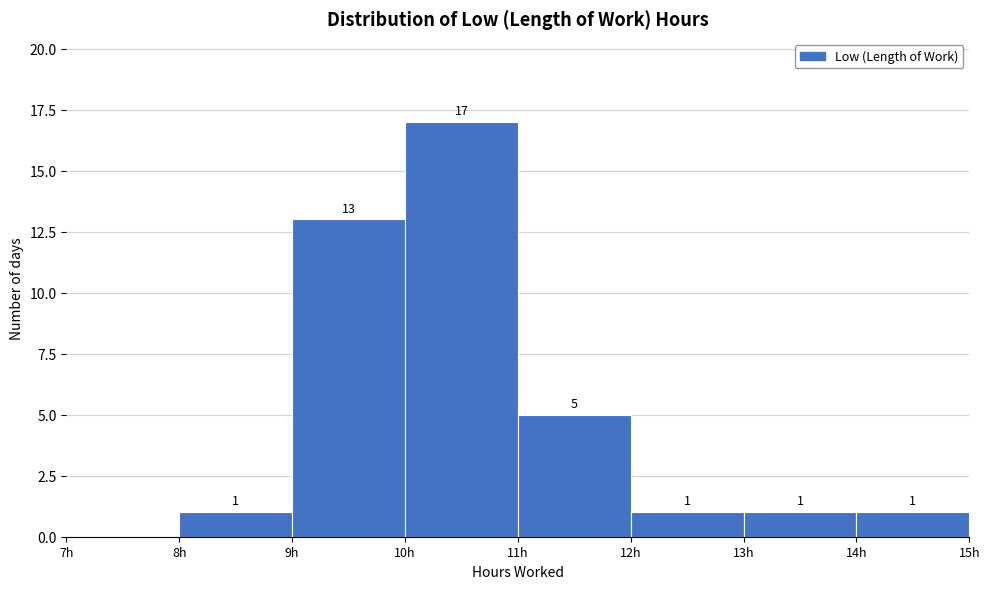

Over which range of the x-axis is the bar tallest?

10 to 11